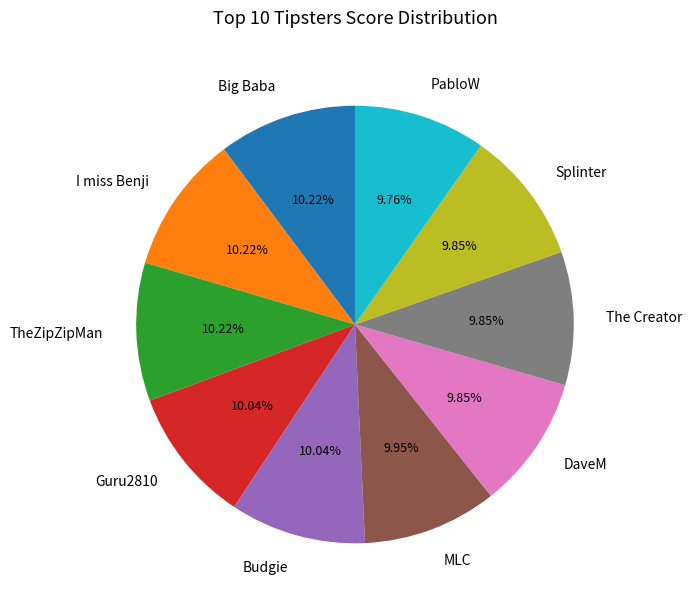

The The Creator slice represents 10% of the pie. True or false?

True